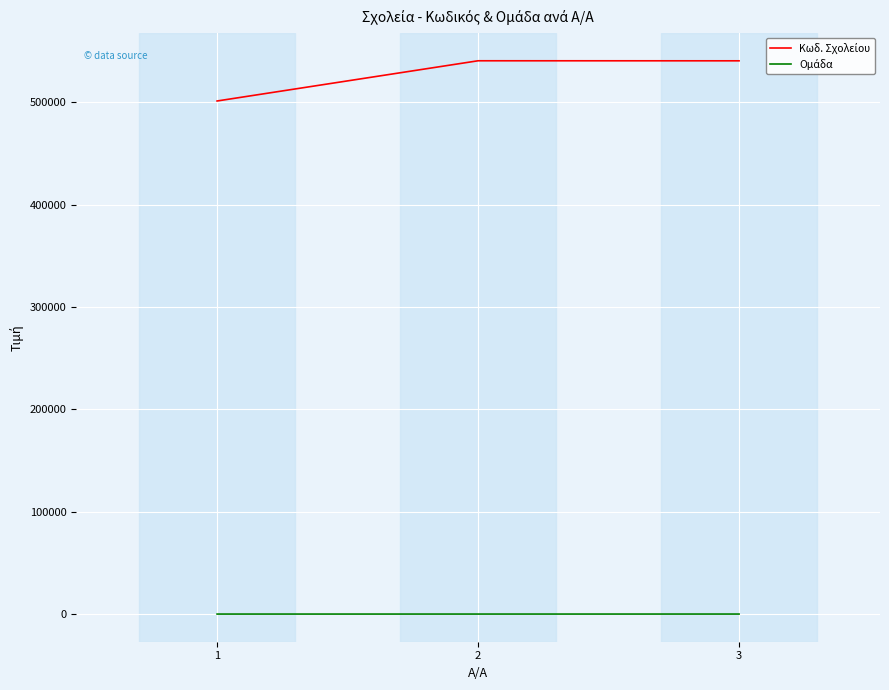

How many series are shown in this chart?

2